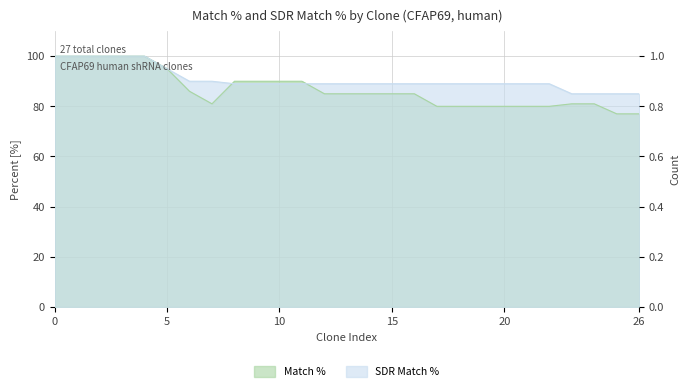

What is the sum of the SDR Match % values at TRCN0000117206 and TRCN0000002401?

179